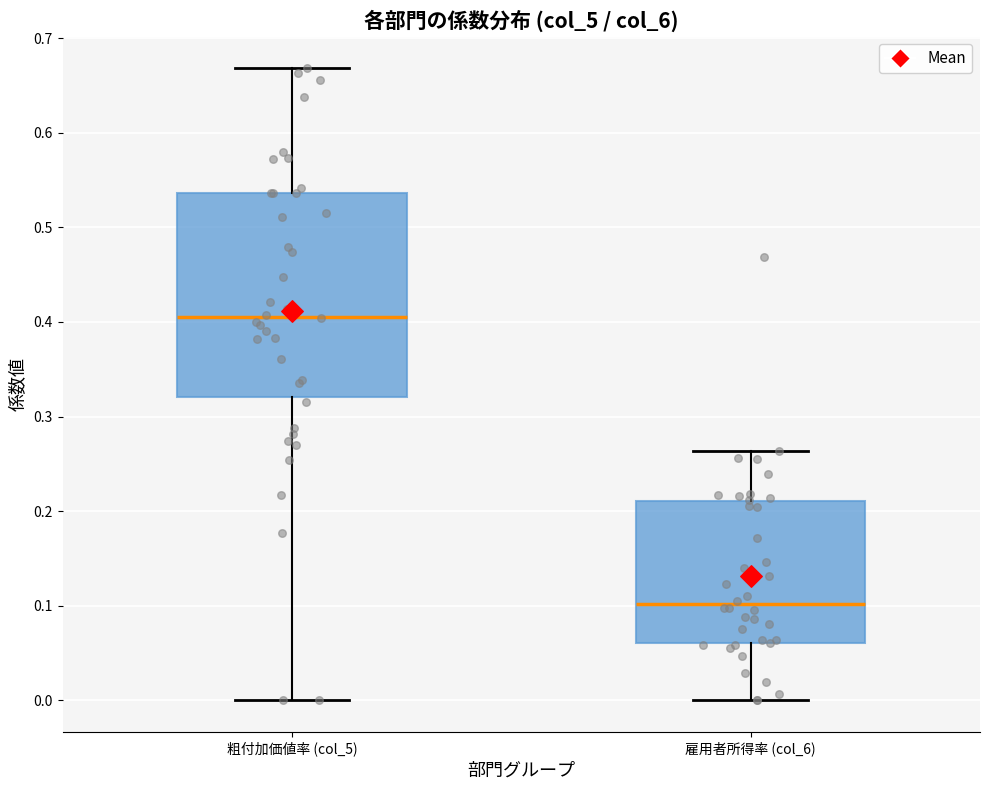

Which box is the tallest, from its lower edge to its upper edge?

粗付加価値率 (col_5)